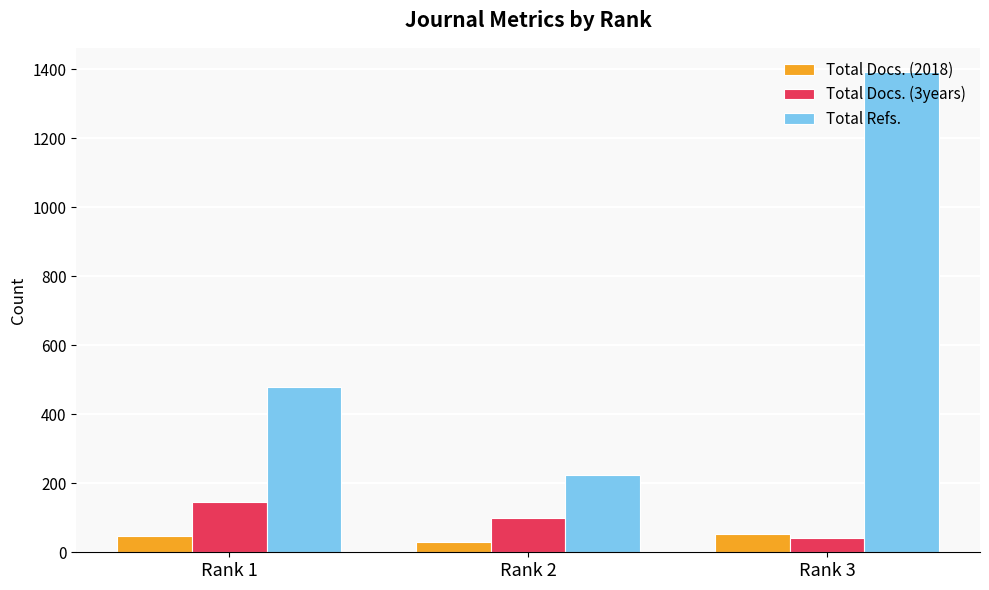

Rank the categories by Total Refs. value from lowest to highest.

Rank 2, Rank 1, Rank 3